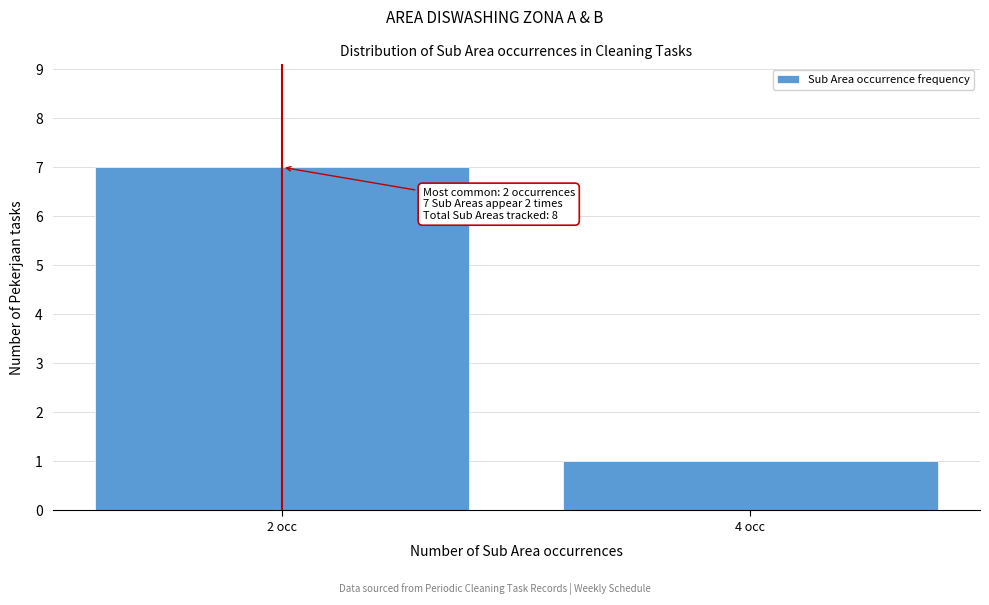

Reading right to left, what are all the values shown in this chart?

1	7